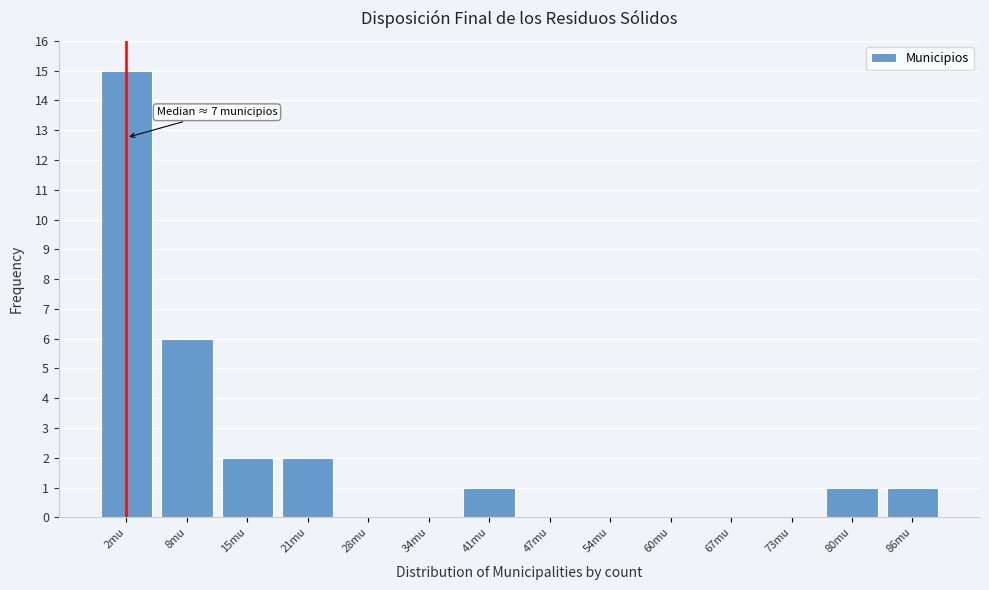

Reading left to right, extract all data points from this chart.

2mu=15	8mu=6	15mu=2	21mu=2	28mu=0	34mu=0	41mu=1	47mu=0	54mu=0	60mu=0	67mu=0	73mu=0	80mu=1	86mu=1